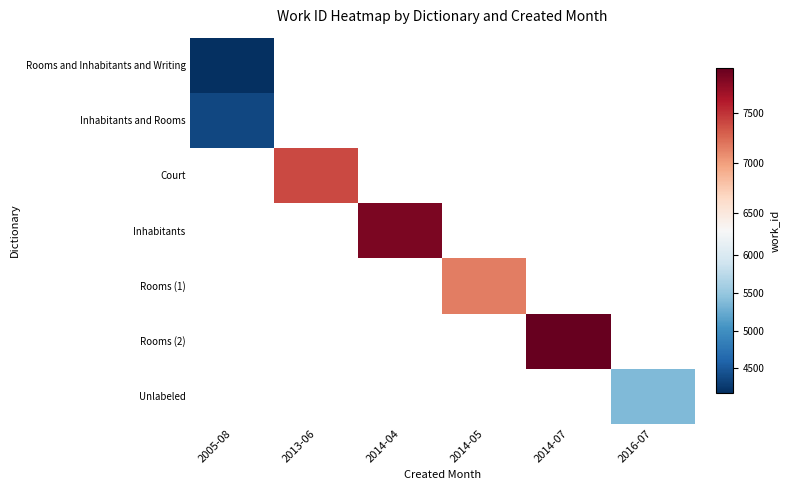

True or false: Rooms (2) has a value of 3541.7 at 2014-07.

False